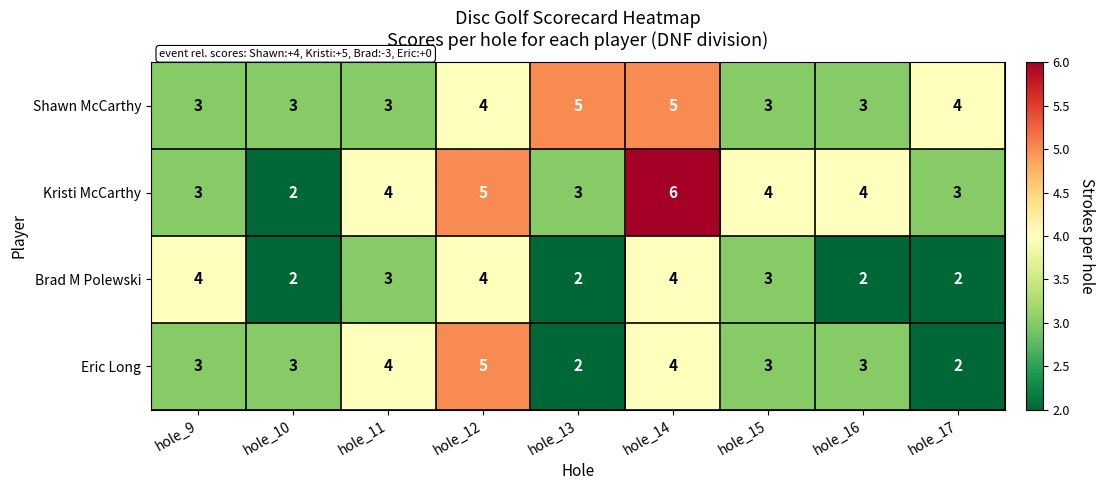

What is the average value of the Brad M Polewski series?

3